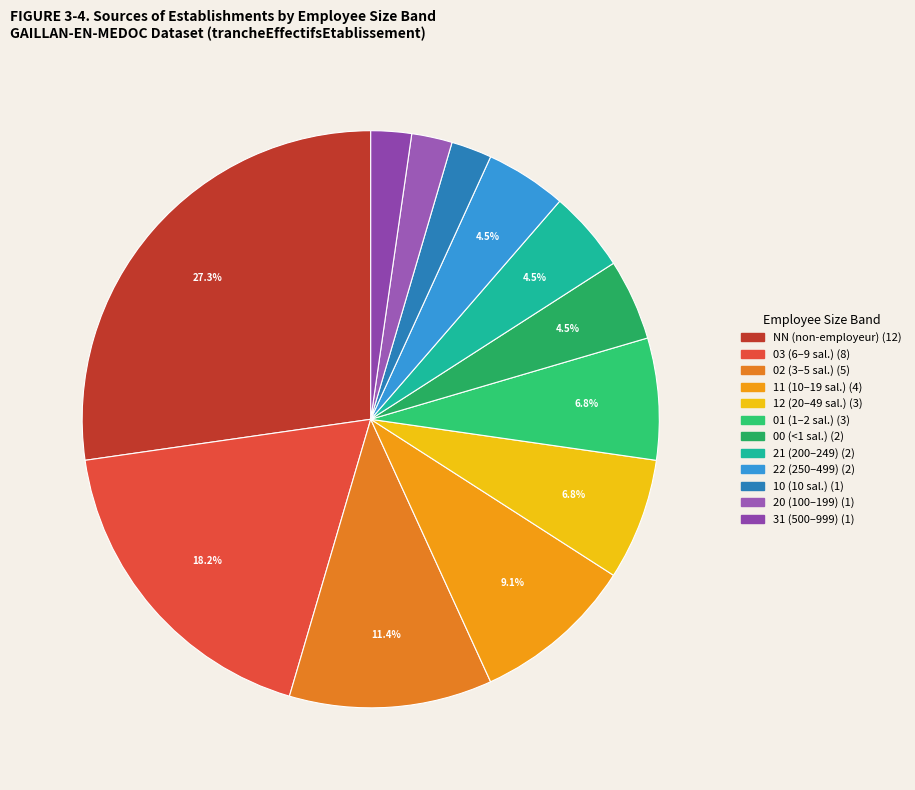

Which has a higher value, 12 or 31?

12